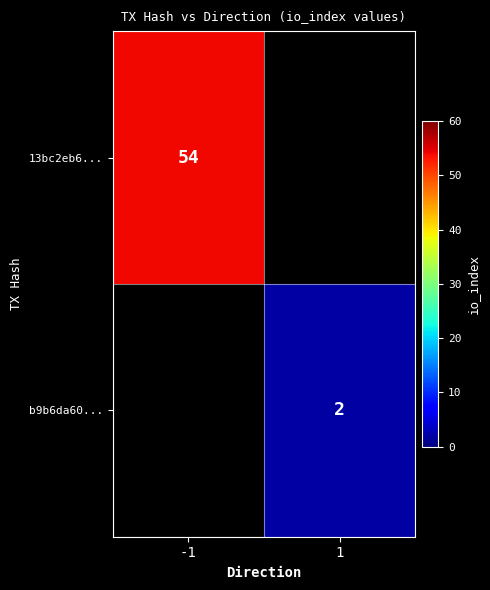

At which category does the chart reach its peak across all series?

-1